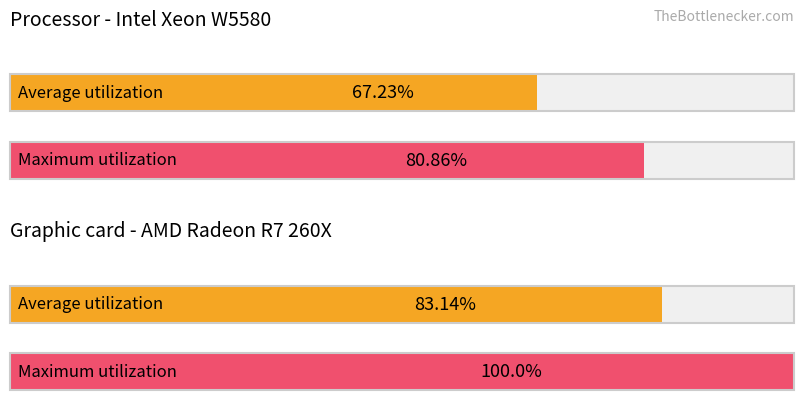

What are all the series names shown in the legend?

Average utilization, Maximum utilization